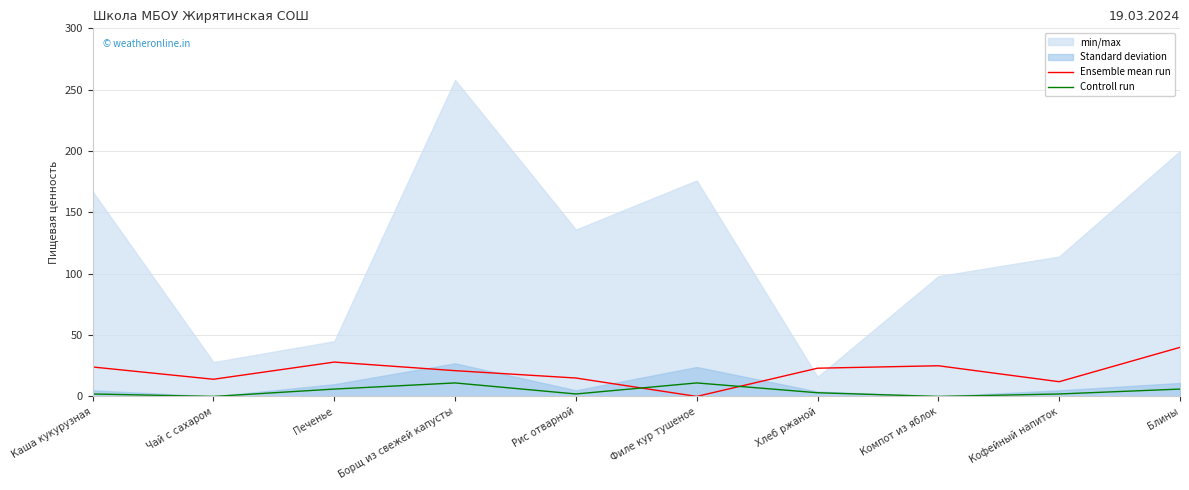

How many intersections are there between Ensemble mean run and Controll run?

2